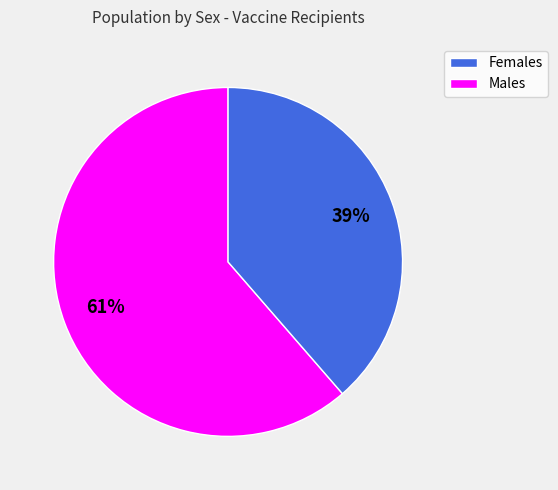

To the nearest percent, what is the average slice percentage?

50%